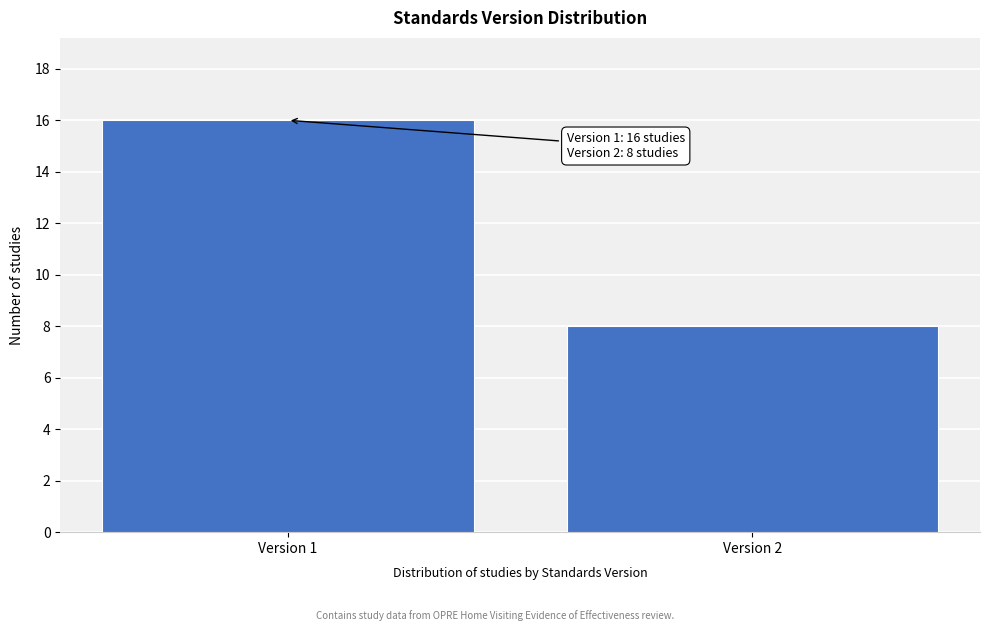

Reading right to left, list all the values displayed in this chart.

8	16